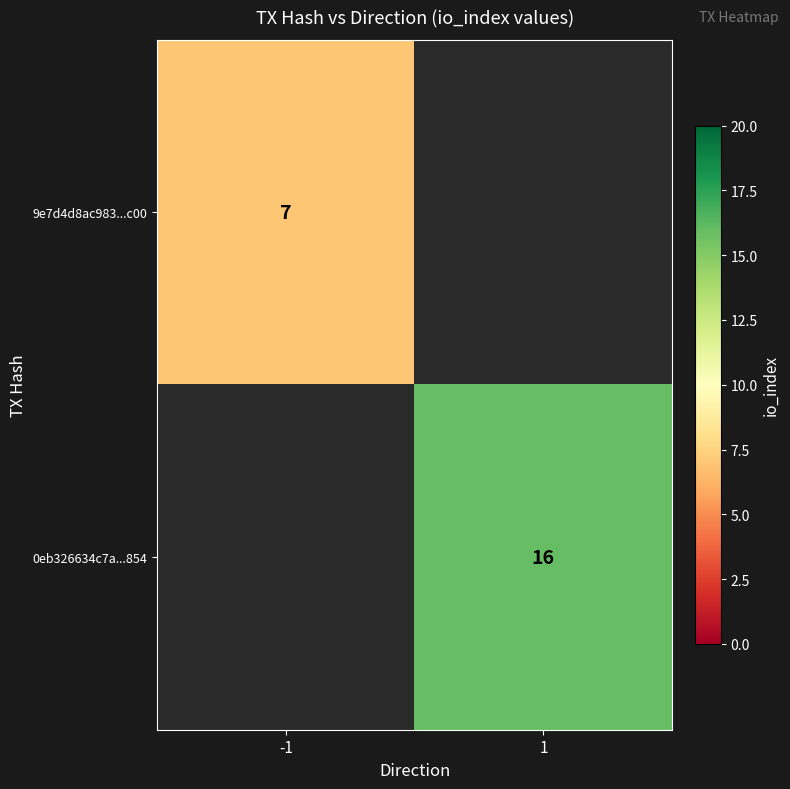

The 0eb326634c7a...854 series shows 24 at 1. True or false?

False